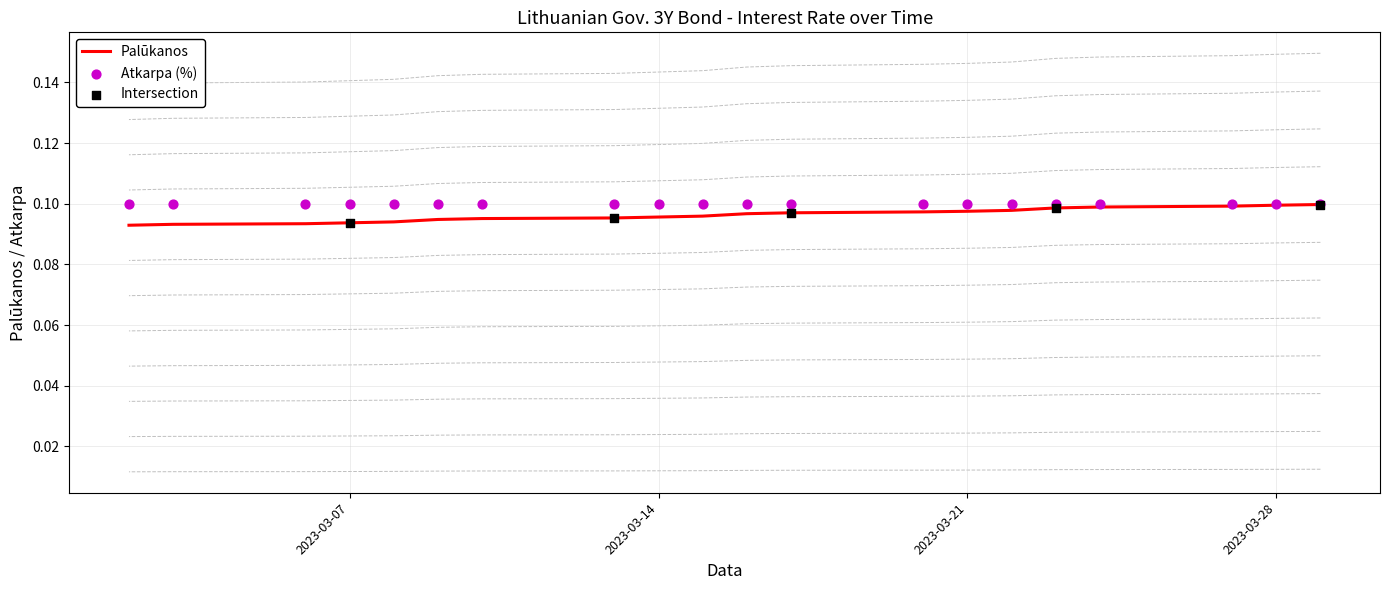

Which has a higher value, 2023-03-10 or 2023-03-08?

2023-03-10